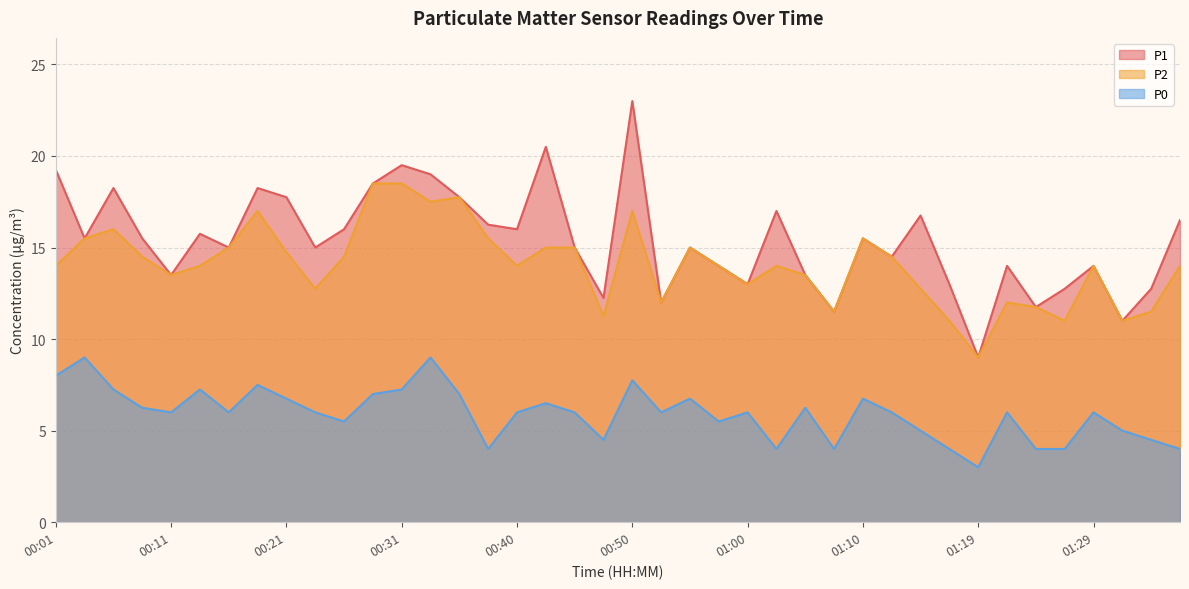

Rank the categories by P2 value from lowest to highest.

01:19, 01:17, 01:27, 01:31, 00:48, 01:07, 01:34, 01:24, 00:53, 01:22, 00:23, 01:14, 01:00, 00:11, 01:05, 00:01, 00:13, 00:40, 00:57, 01:02, 01:29, 01:36, 00:09, 00:26, 01:12, 00:21, 00:16, 00:43, 00:45, 00:55, 00:04, 00:38, 01:10, 00:06, 00:18, 00:50, 00:33, 00:36, 00:28, 00:31